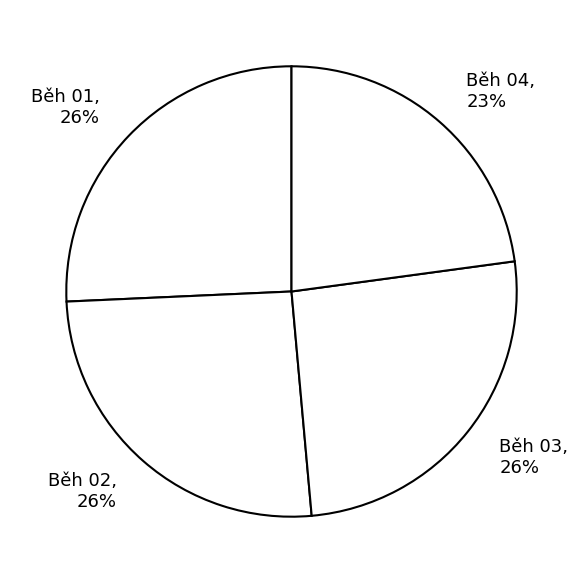

Does Běh 03 account for over 50% of the chart?

No